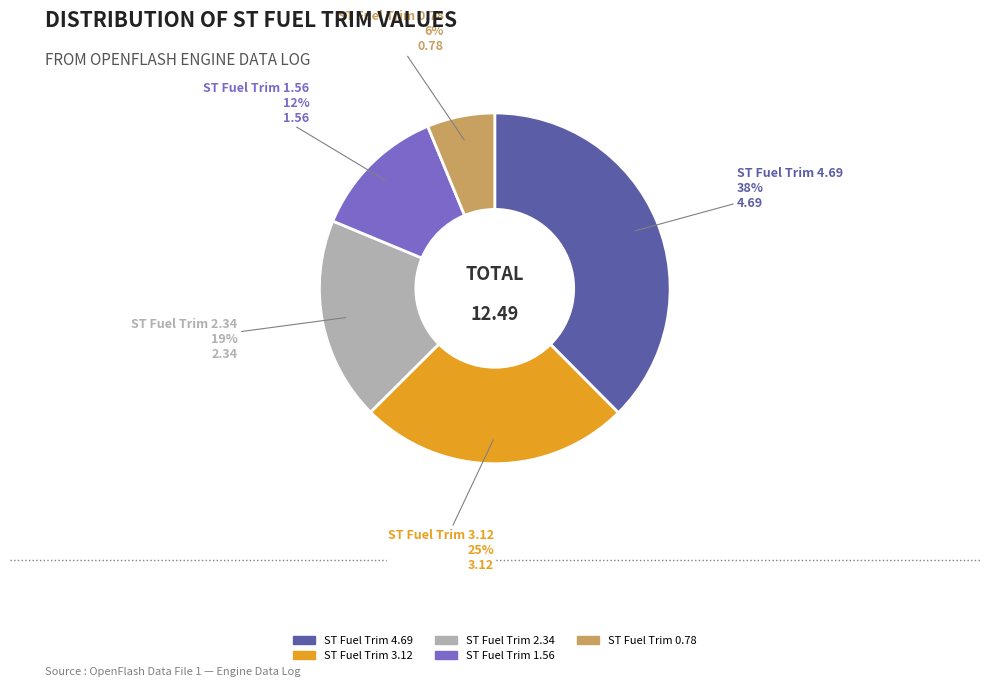

How many segments does this pie chart have?

5